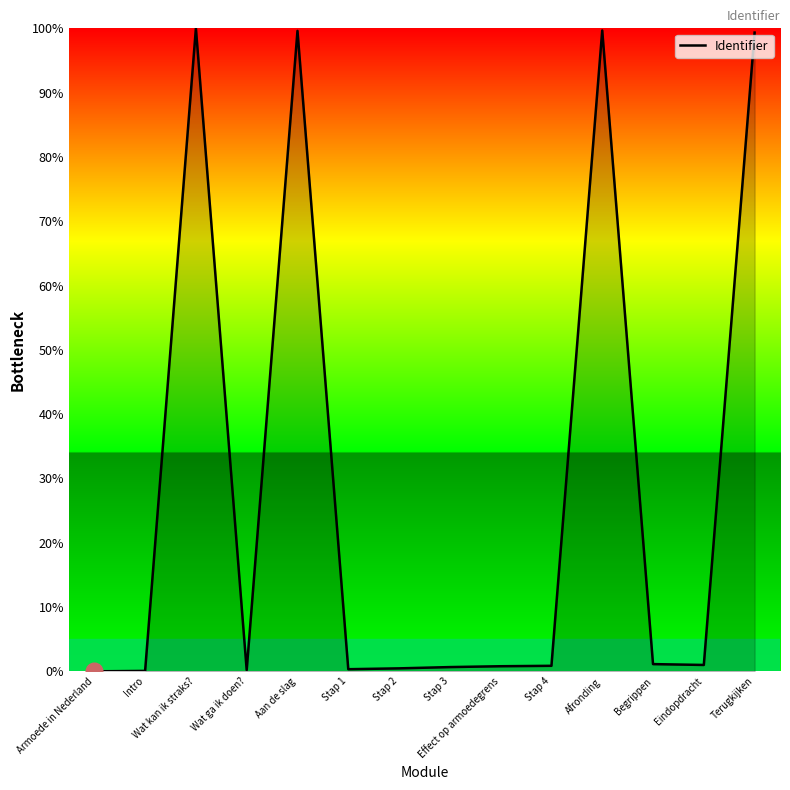

What is the difference between the values at Armoede in Nederland and Stap 3?

0.7